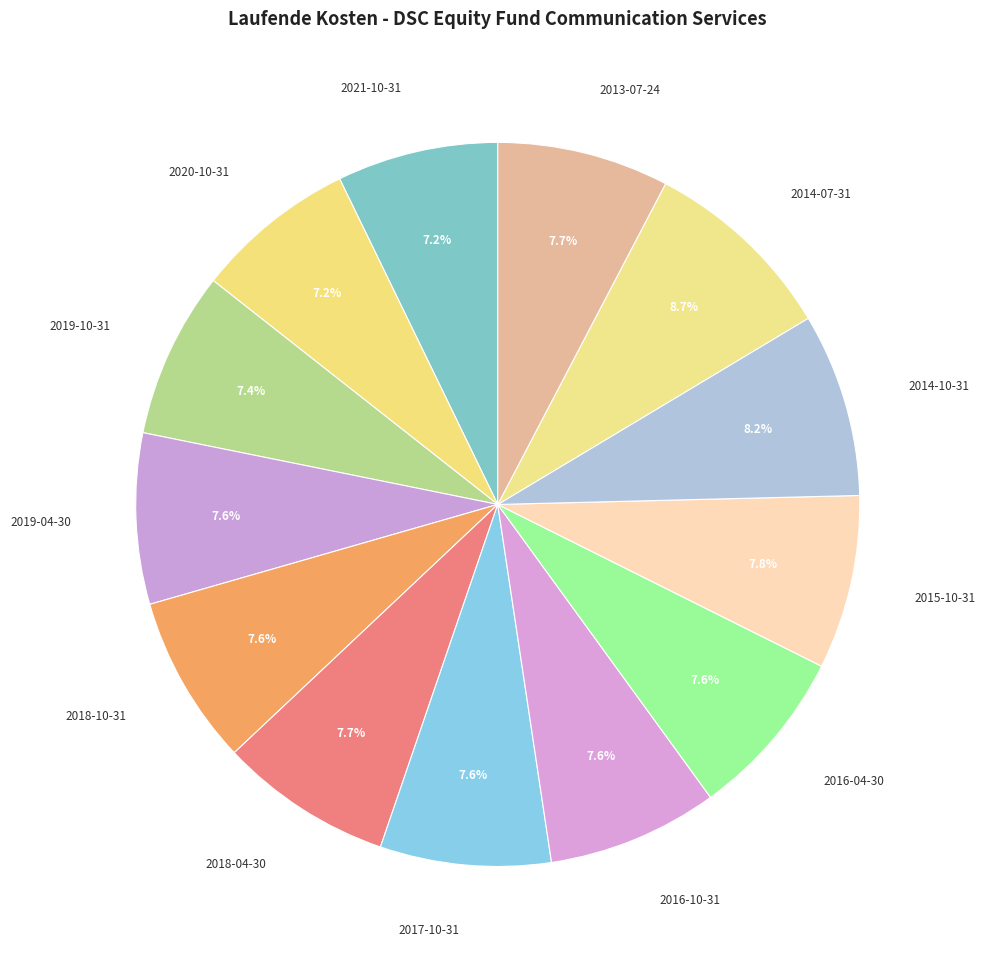

Count the number of slices in the pie.

13